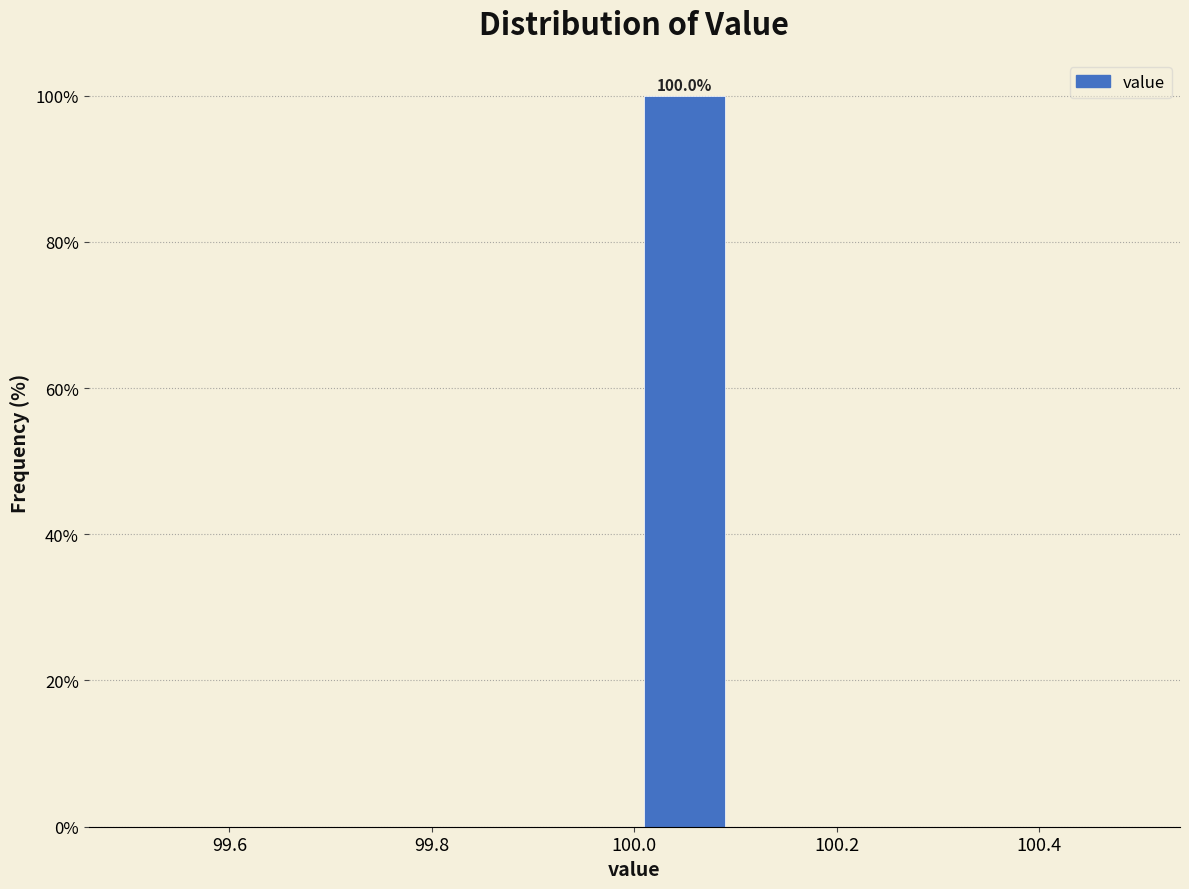

Over which range of the x-axis is the bar tallest?

100.0 to 100.1